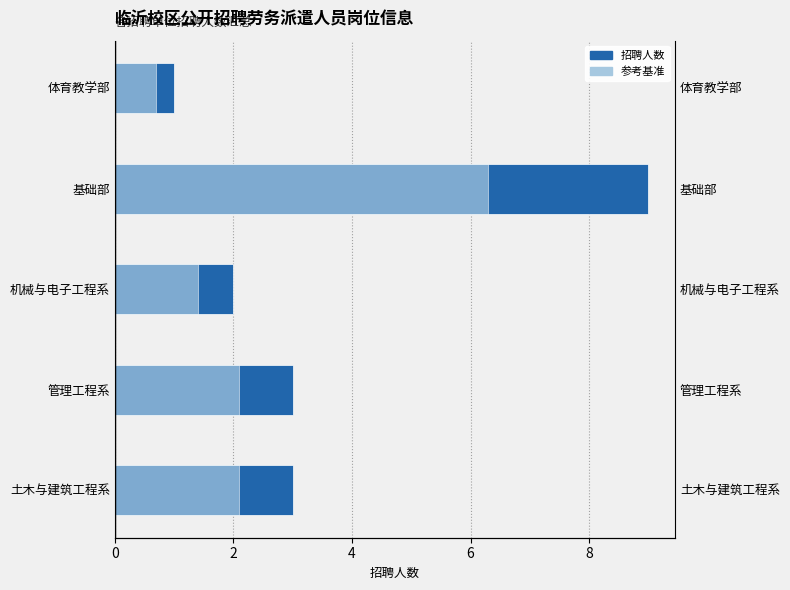

Count the 招聘人数 values in the range 2 to 3.

3